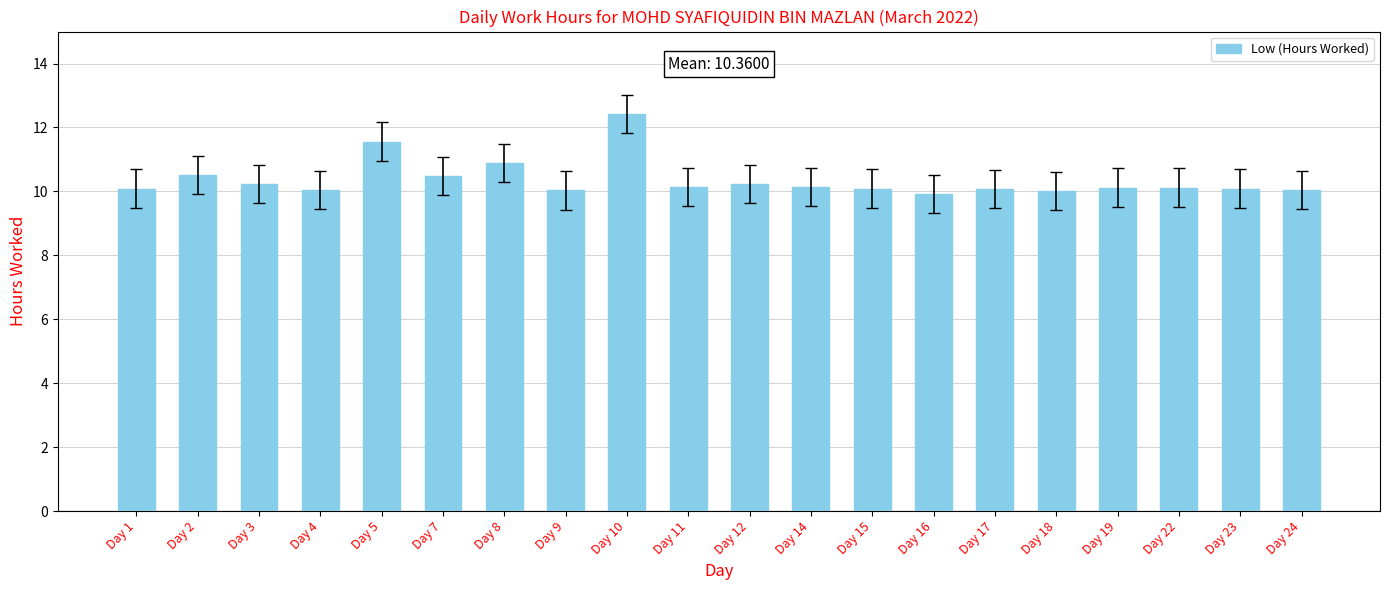

Is it true that the value at Day 18 is 16.4?

False